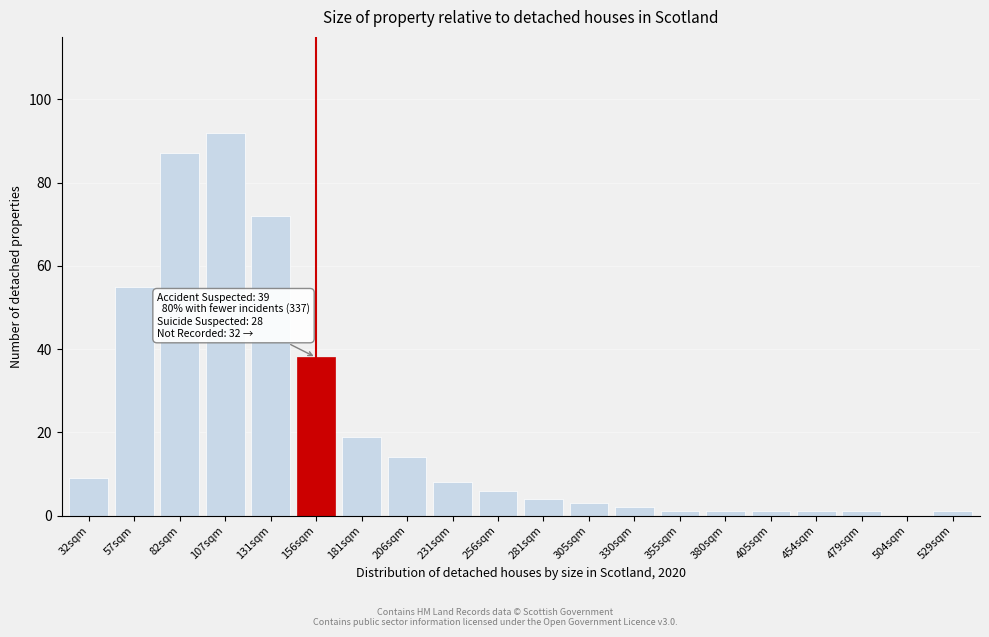

Reading left to right, what are all the values shown in this chart?

32sqm=9	57sqm=55	82sqm=87	107sqm=92	131sqm=72	156sqm=38	181sqm=19	206sqm=14	231sqm=8	256sqm=6	281sqm=4	305sqm=3	330sqm=2	355sqm=1	380sqm=1	405sqm=1	454sqm=1	479sqm=1	504sqm=0	529sqm=1